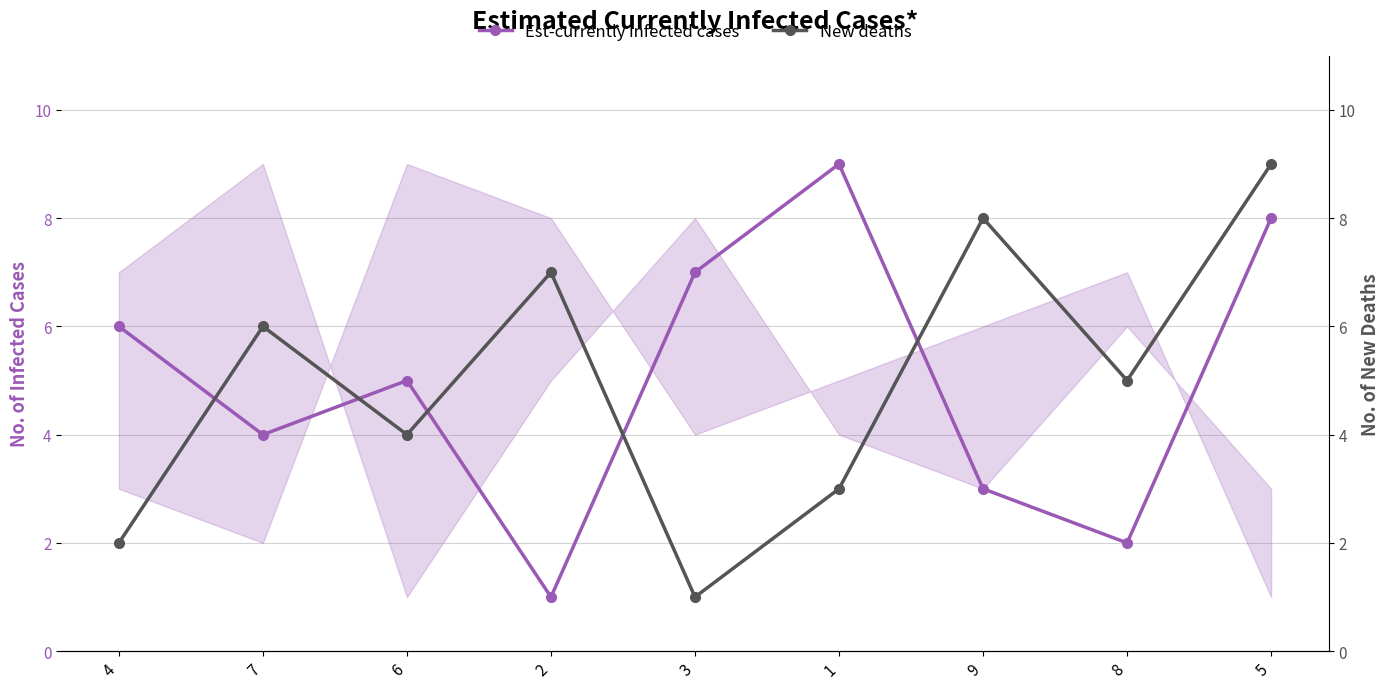

True or false: New deaths and Est-currently infected cases cross at least once.

True